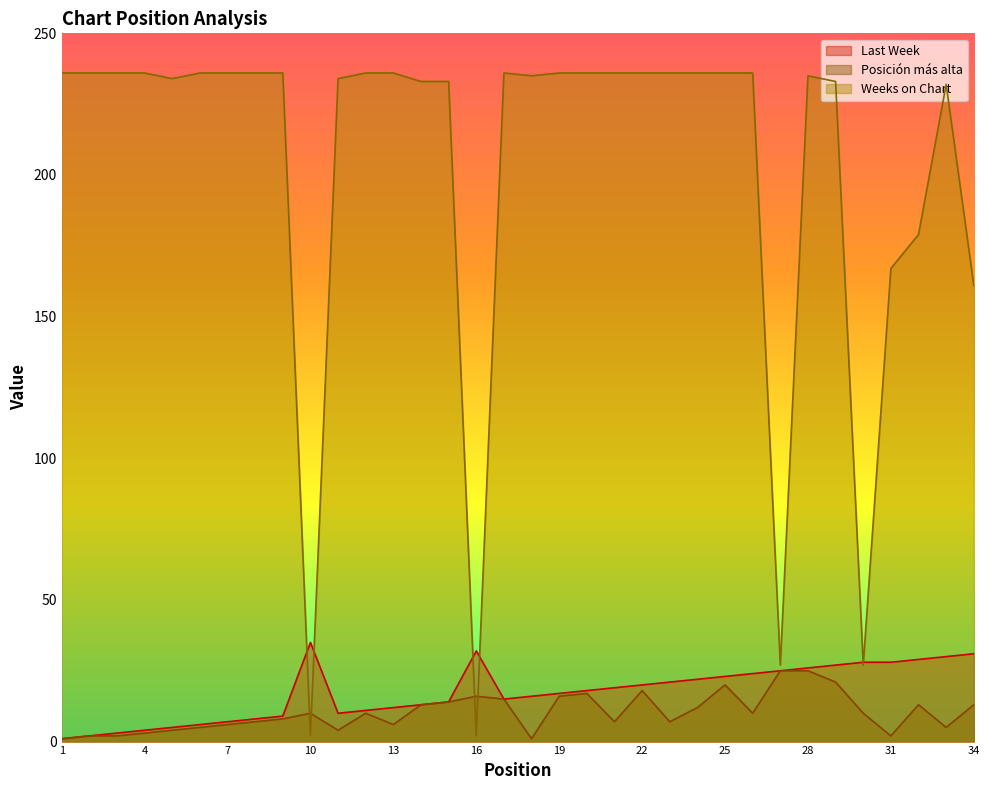

What is the difference between the maximum and minimum values in the Posición más alta series?

24